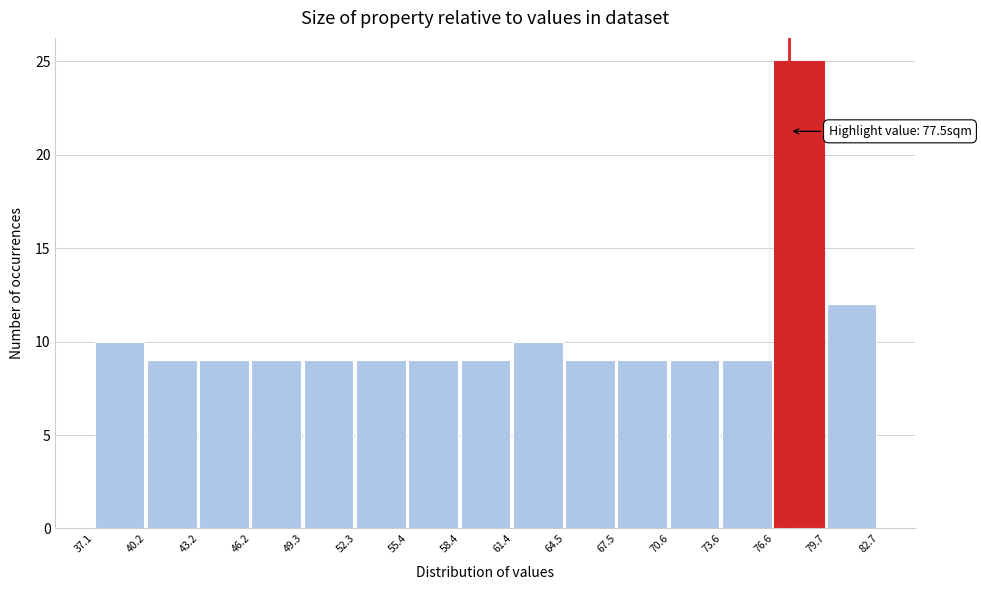

Over which range of the x-axis is the bar tallest?

76.6 to 79.7